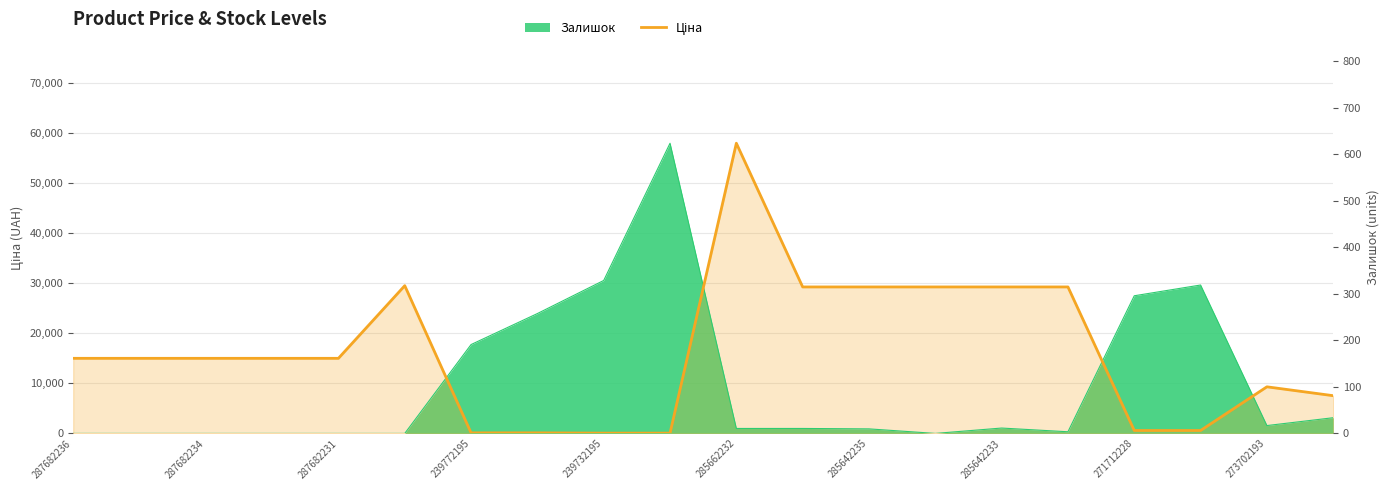

True or false: the data shows 214.1 at 271712228.

False